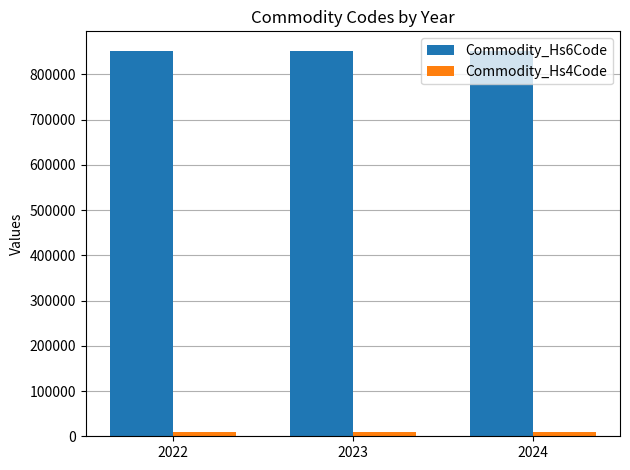

The value of Commodity_Hs6Code at 2022 is 852691. True or false?

True